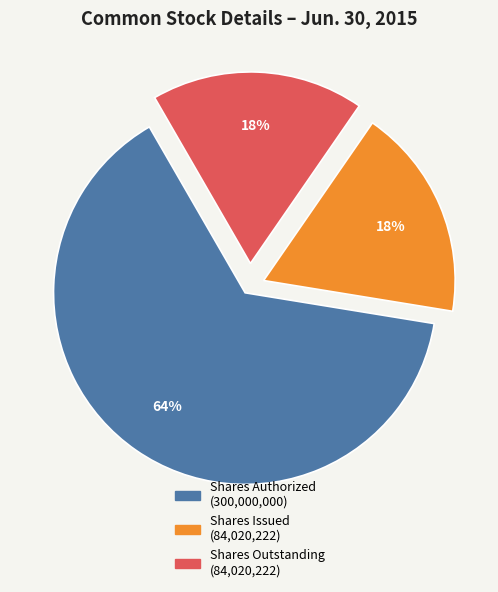

Is there a majority slice in this chart?

Yes